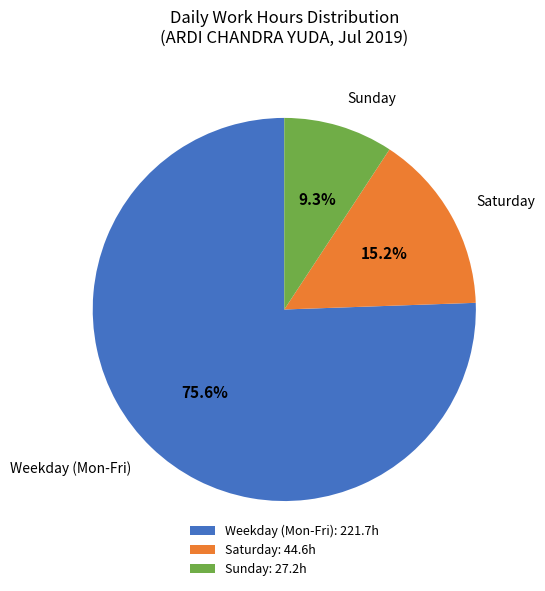

Which has a higher value, Saturday: 44.6h or Sunday: 27.2h?

Saturday: 44.6h